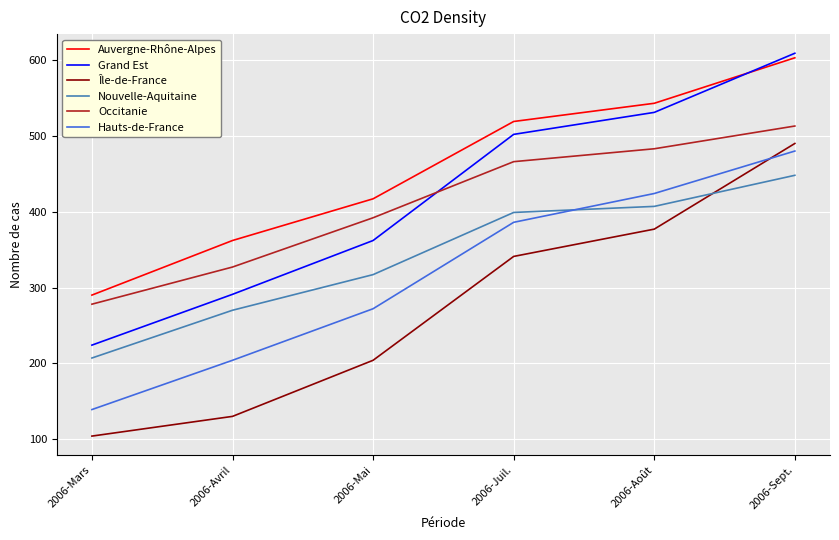

How many lines are shown in the chart?

6